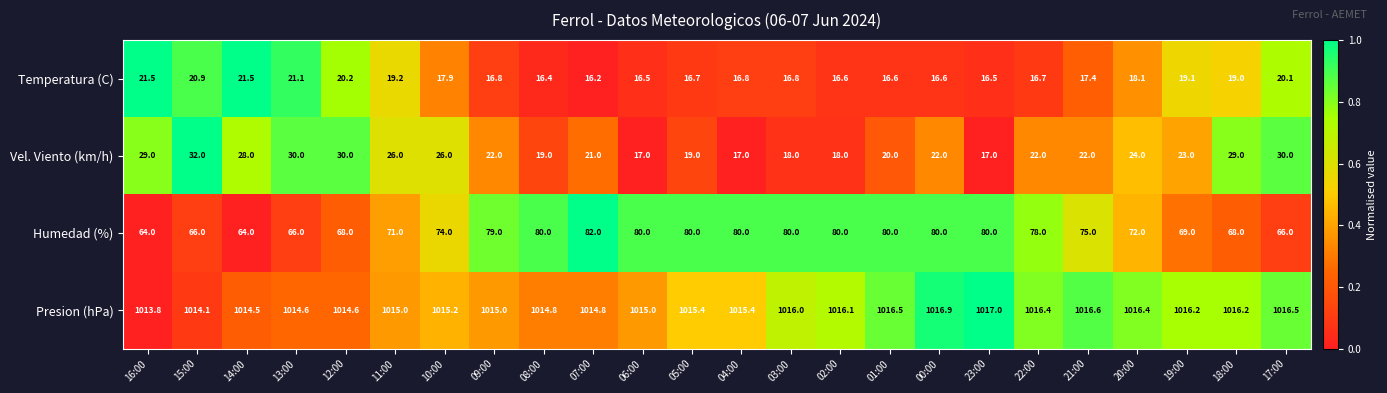

List the series in order of their peak value, highest first.

Presion (hPa), Humedad (%), Vel. Viento (km/h), Temperatura (C)